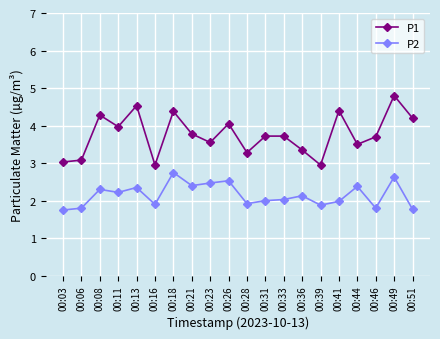

Which series changed the most between 00:26 and 00:46?

P2